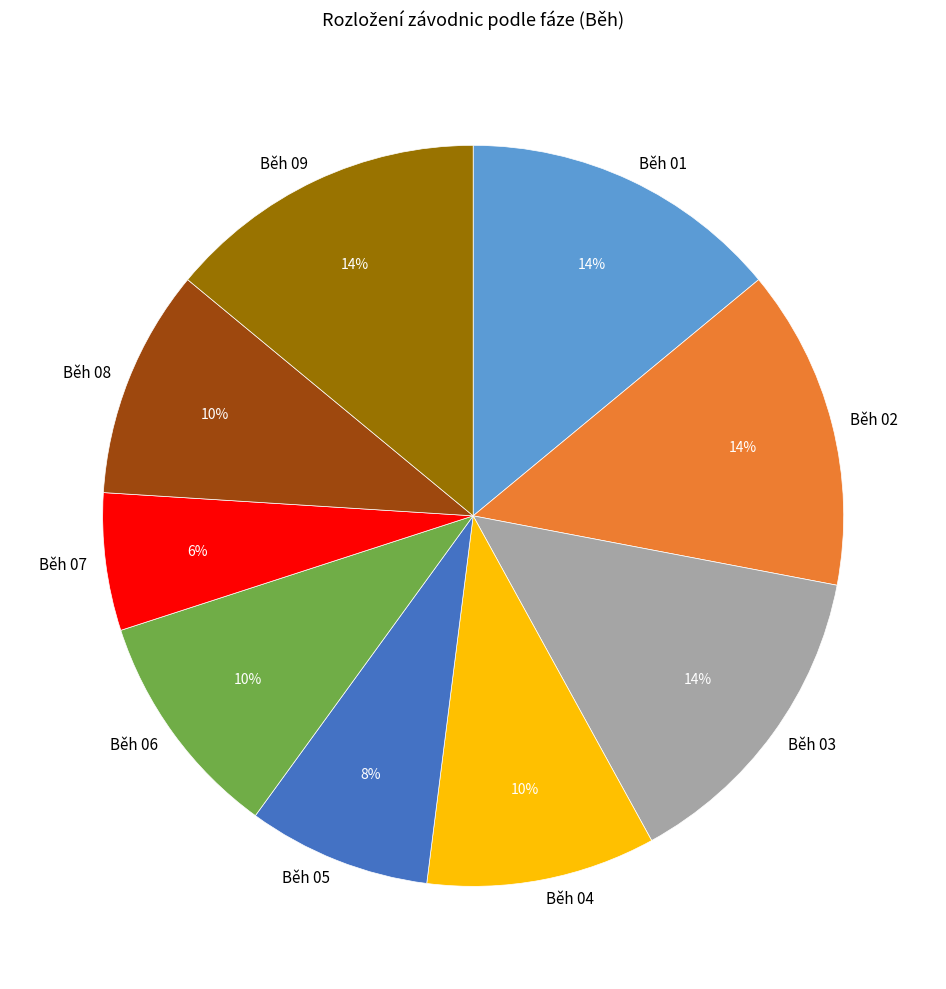

Approximately how many times larger is the value at Běh 05 compared to Běh 09?

0.6